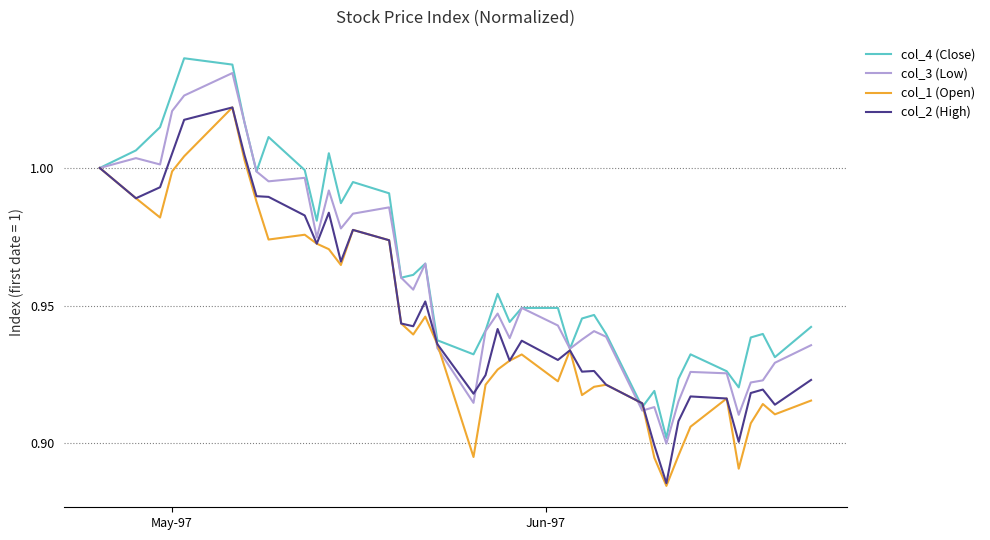

Is this an area chart (filled region under the line)?

No